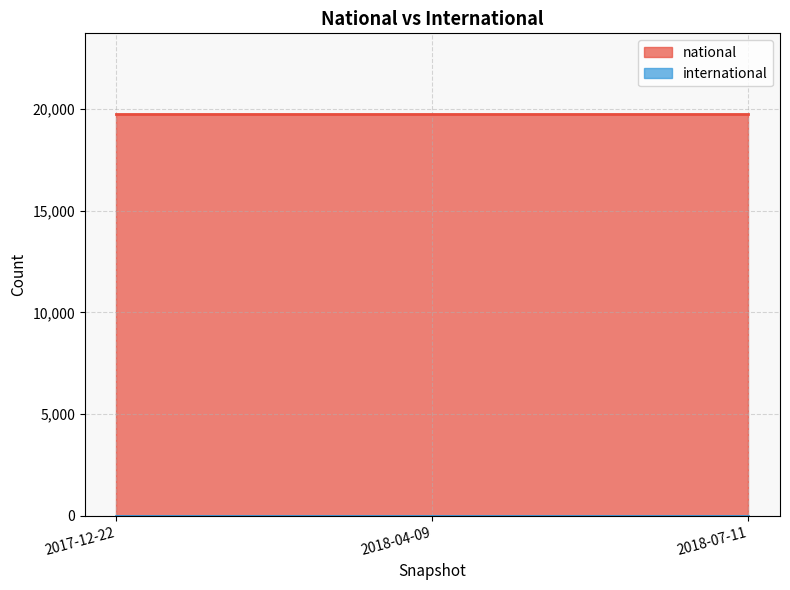

The value of international at 2018-07-11 is 0. True or false?

True